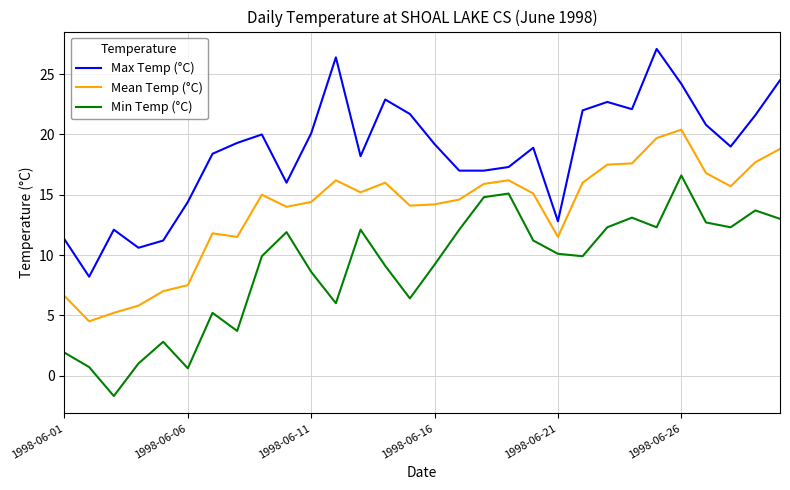

Which series has the largest range (max minus min)?

Max Temp (°C)